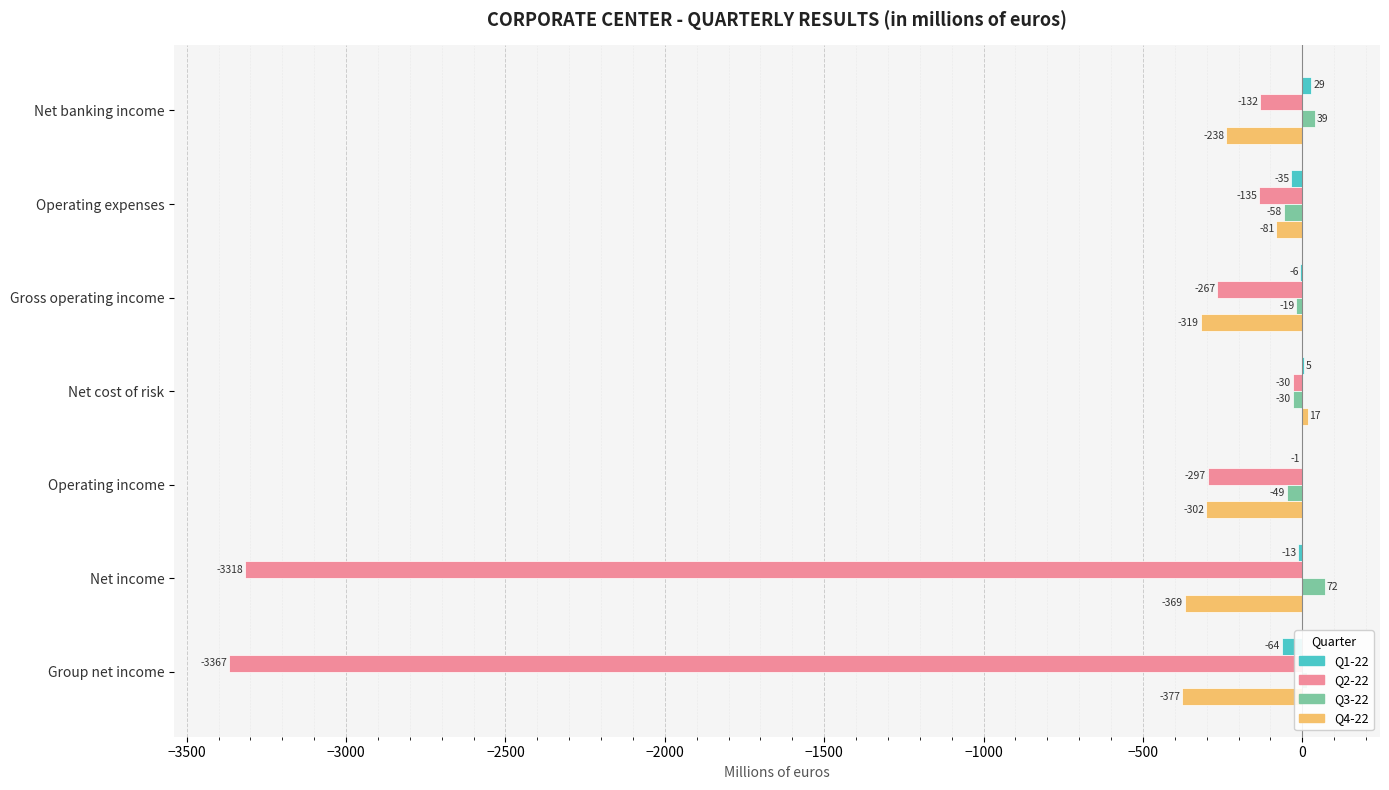

What is the maximum value for Q2-22?

-30.0